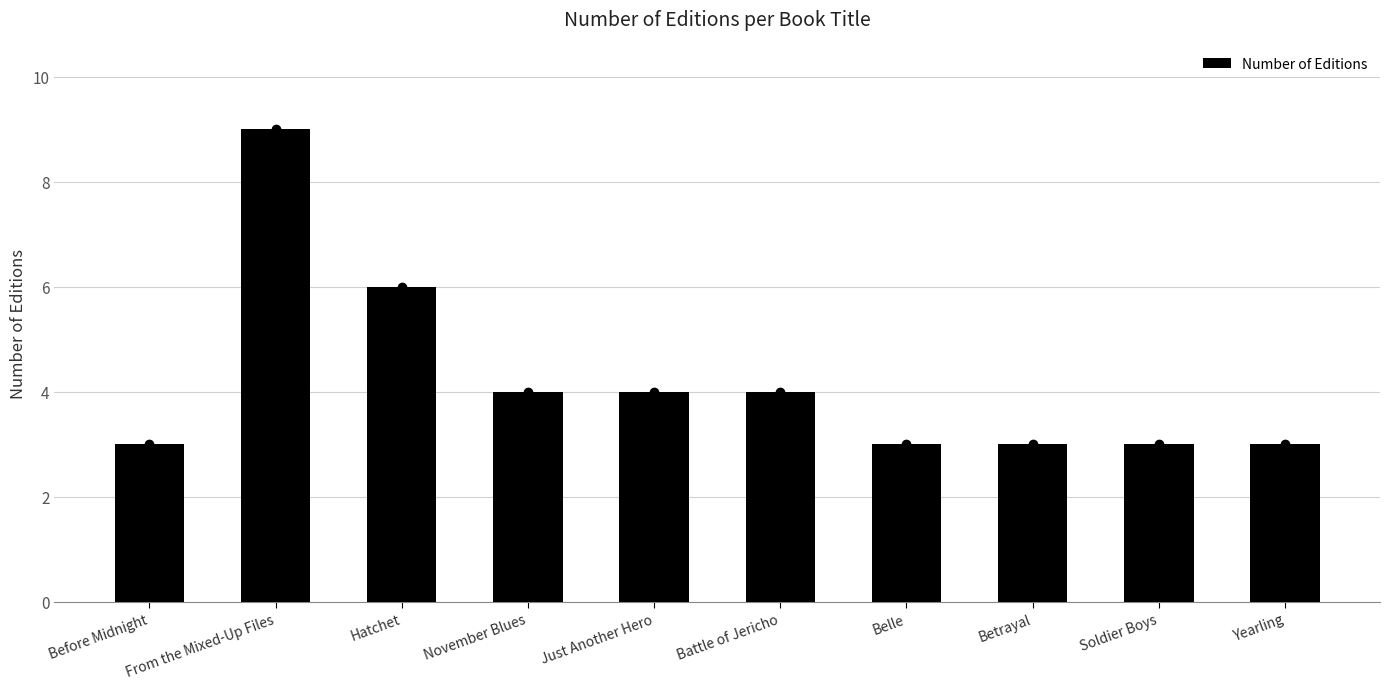

List the labels in order of value, largest first.

From the Mixed-Up Files, Hatchet, November Blues, Just Another Hero, Battle of Jericho, Before Midnight, Belle, Betrayal, Soldier Boys, Yearling